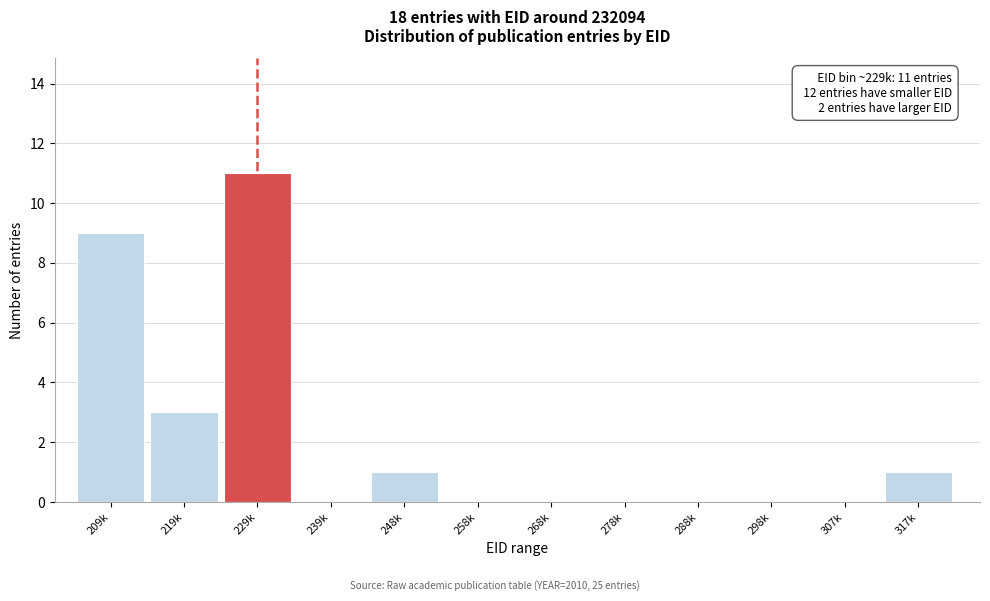

Reading right to left, transcribe all the data shown in this chart.

317k=1	307k=0	298k=0	288k=0	278k=0	268k=0	258k=0	248k=1	239k=0	229k=11	219k=3	209k=9